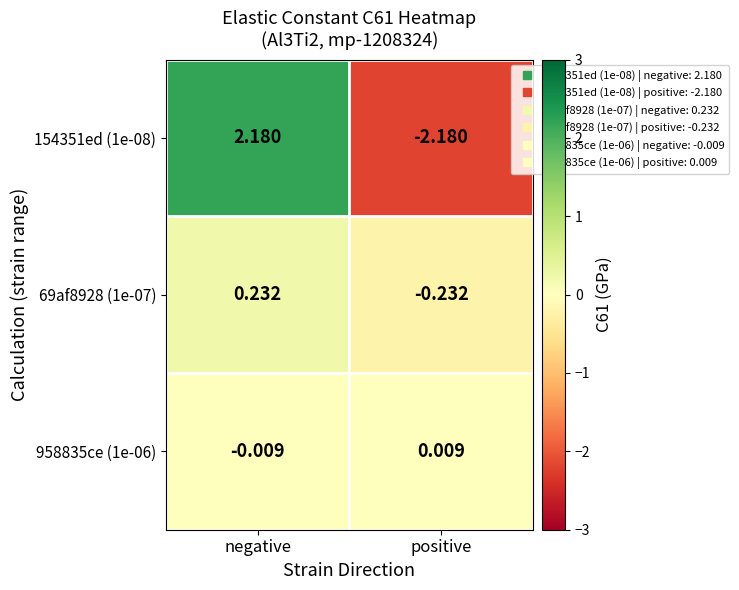

At which label does 154351ed (1e-08) first exceed 2?

negative